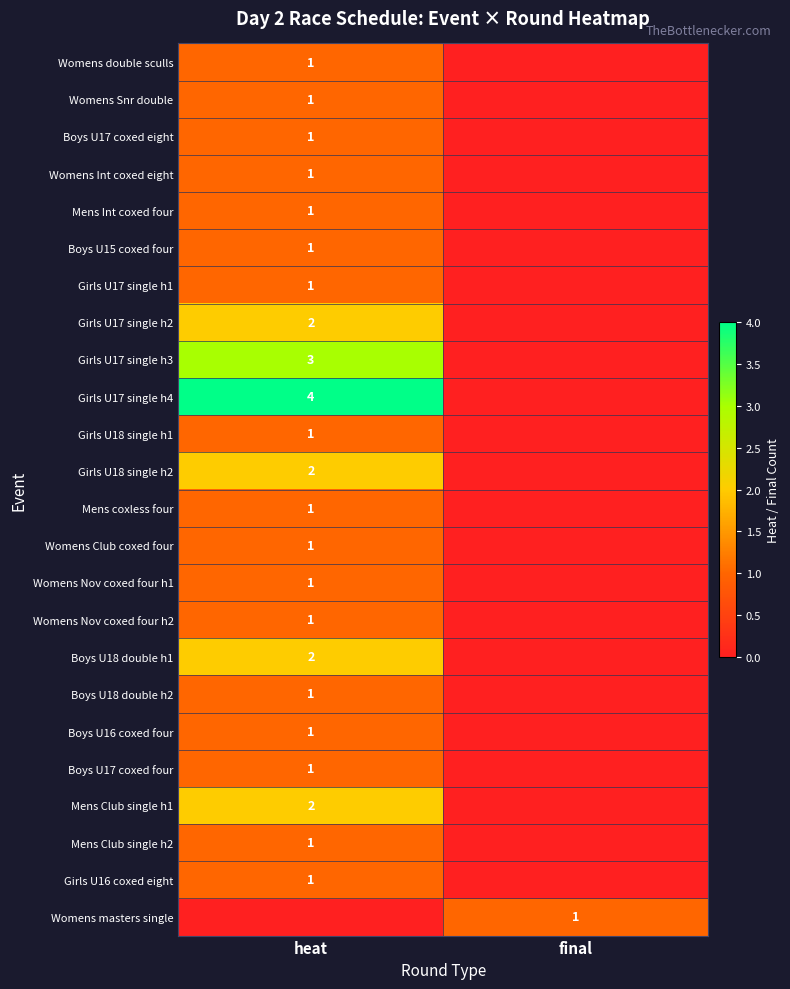

True or false: Womens Snr double has a value of 1 at heat.

True